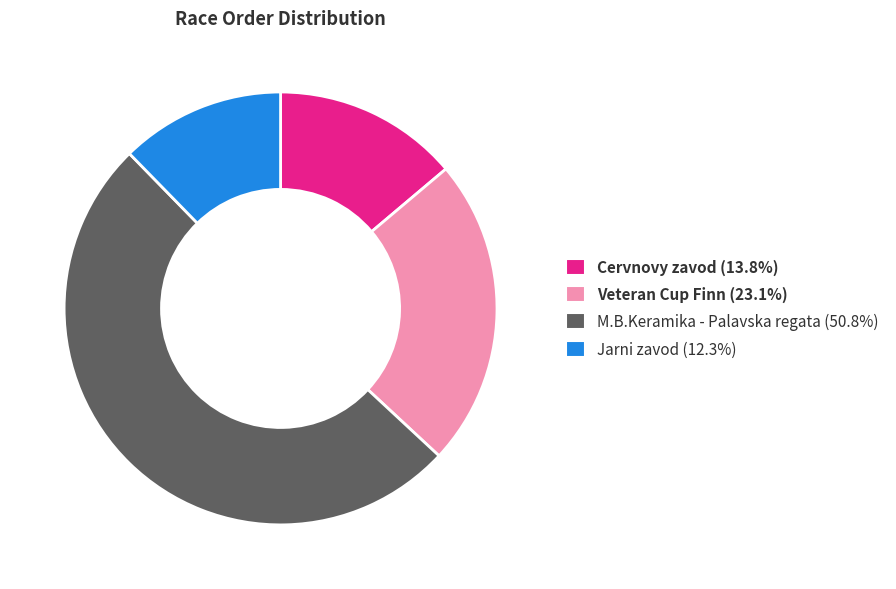

What is the ratio of the value at Cervnovy zavod (13.8%) to the value at M.B.Keramika - Palavska regata (50.8%)?

0.3